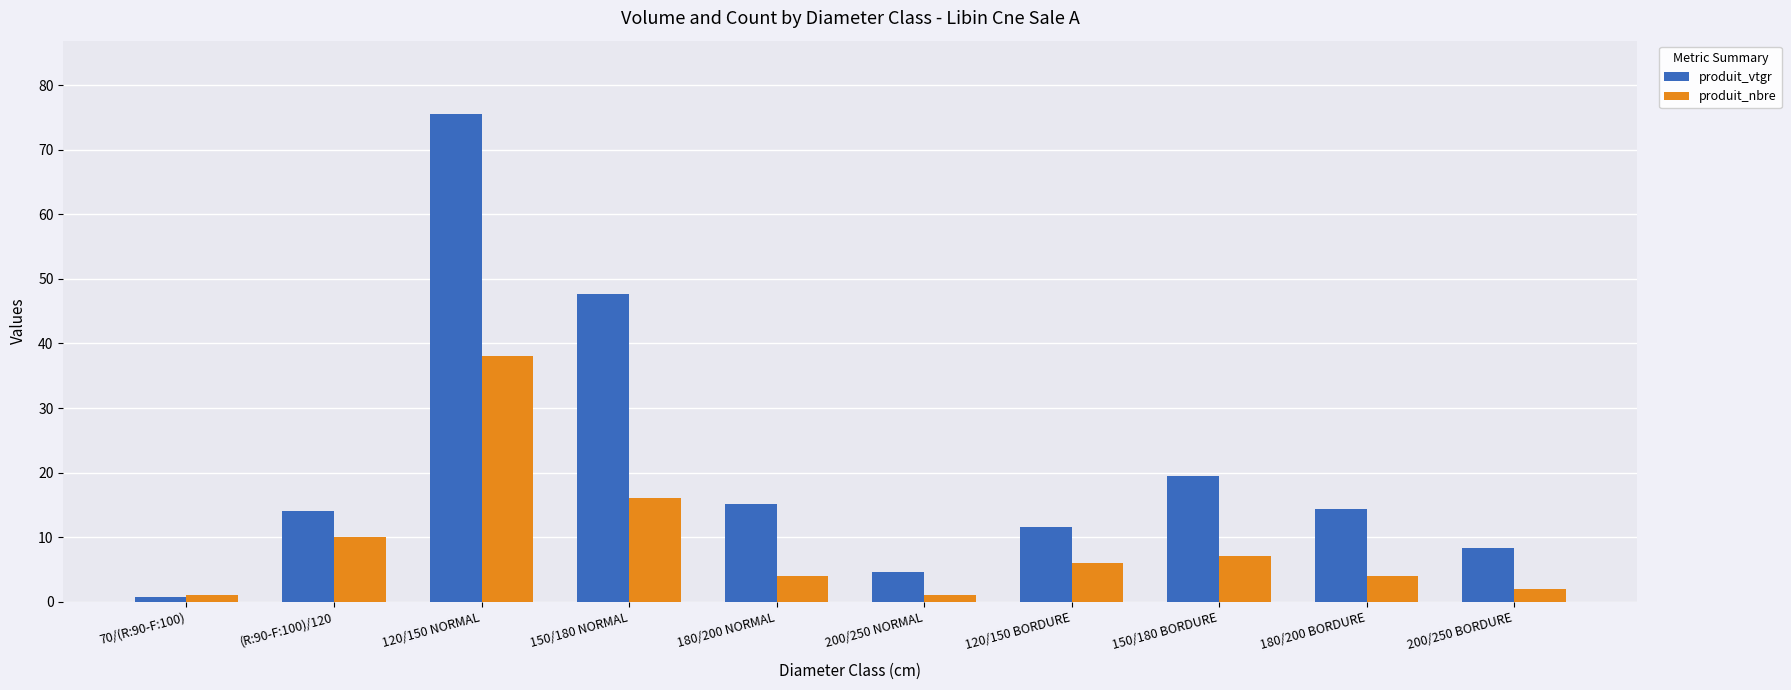

What is the difference between the maximum and minimum values in the produit_vtgr series?

74.8